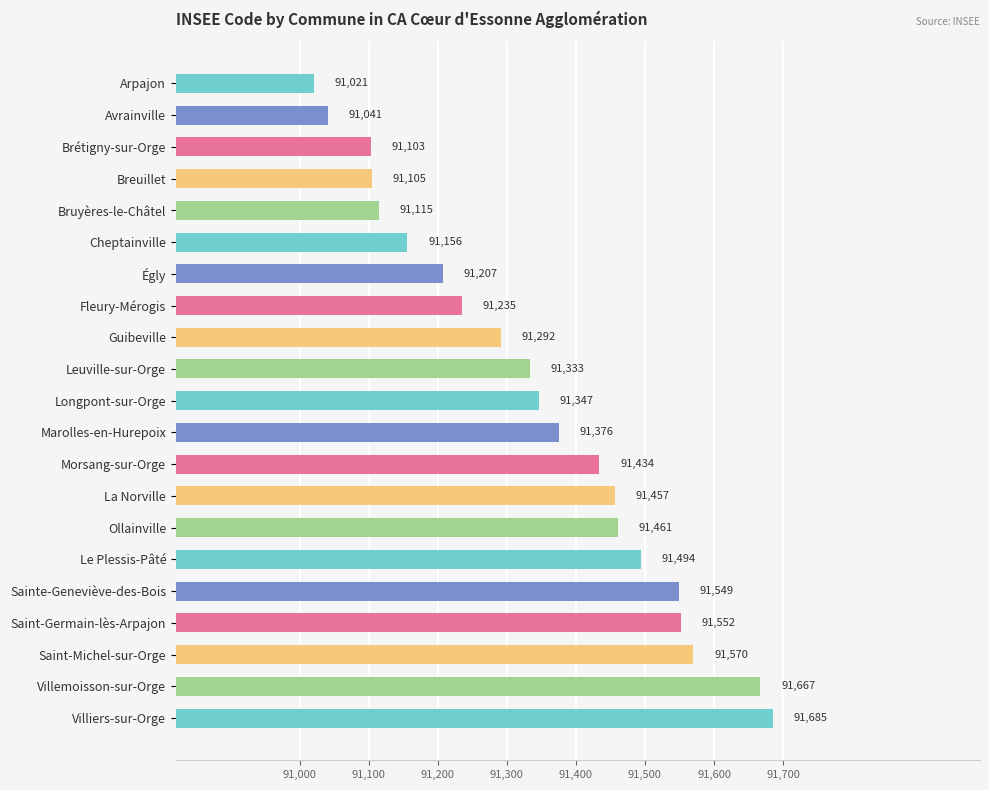

What is the ratio of the value at Guibeville to the value at Brétigny-sur-Orge?

1.0